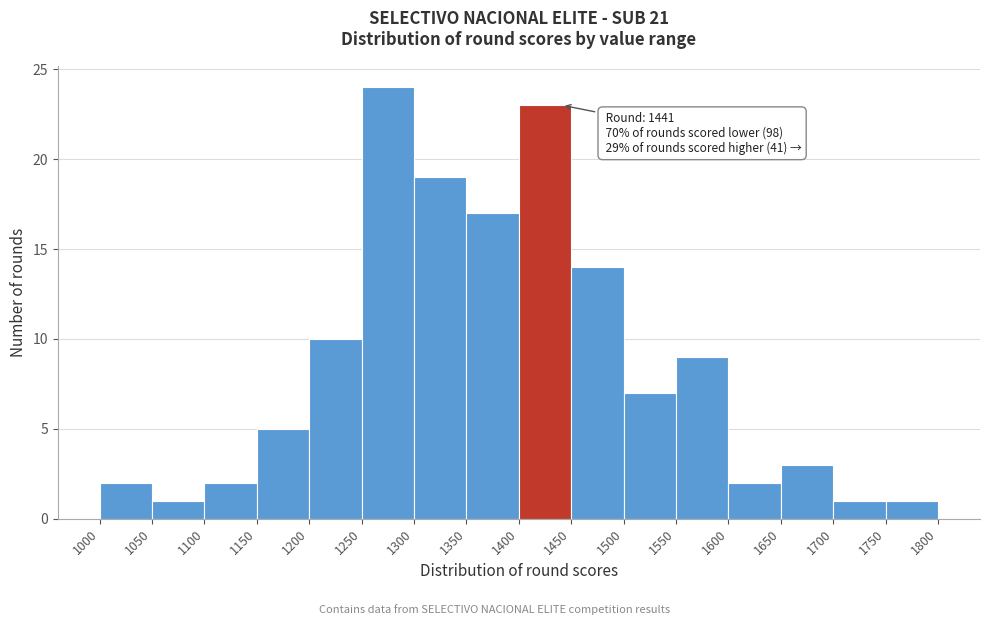

Which range on the x-axis has the tallest bar?

1250 to 1300